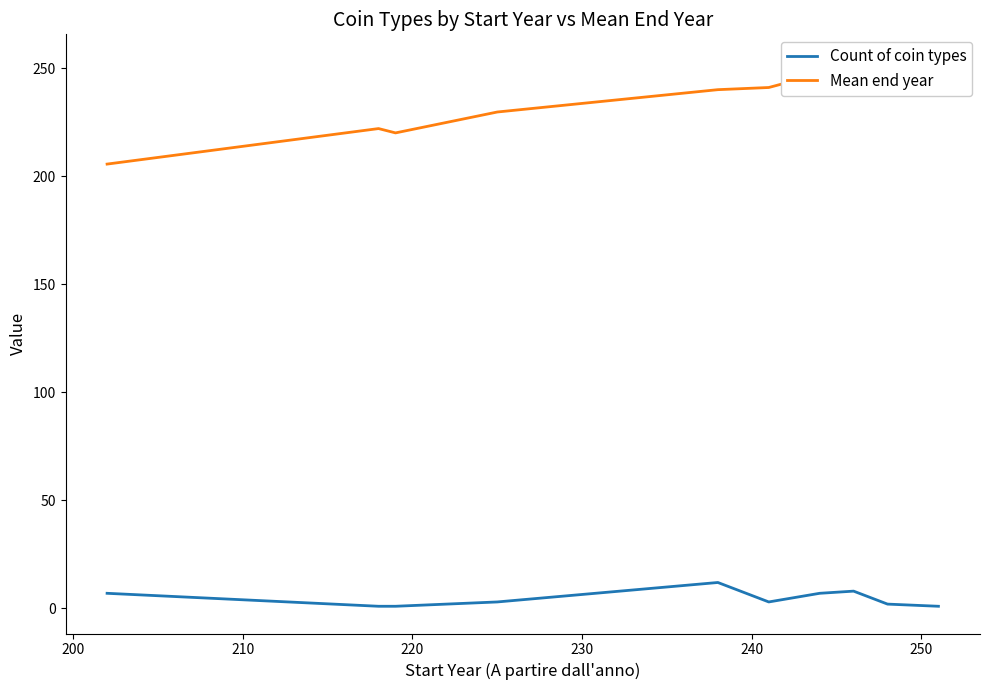

What is the highest value of the Count of coin types series?

12